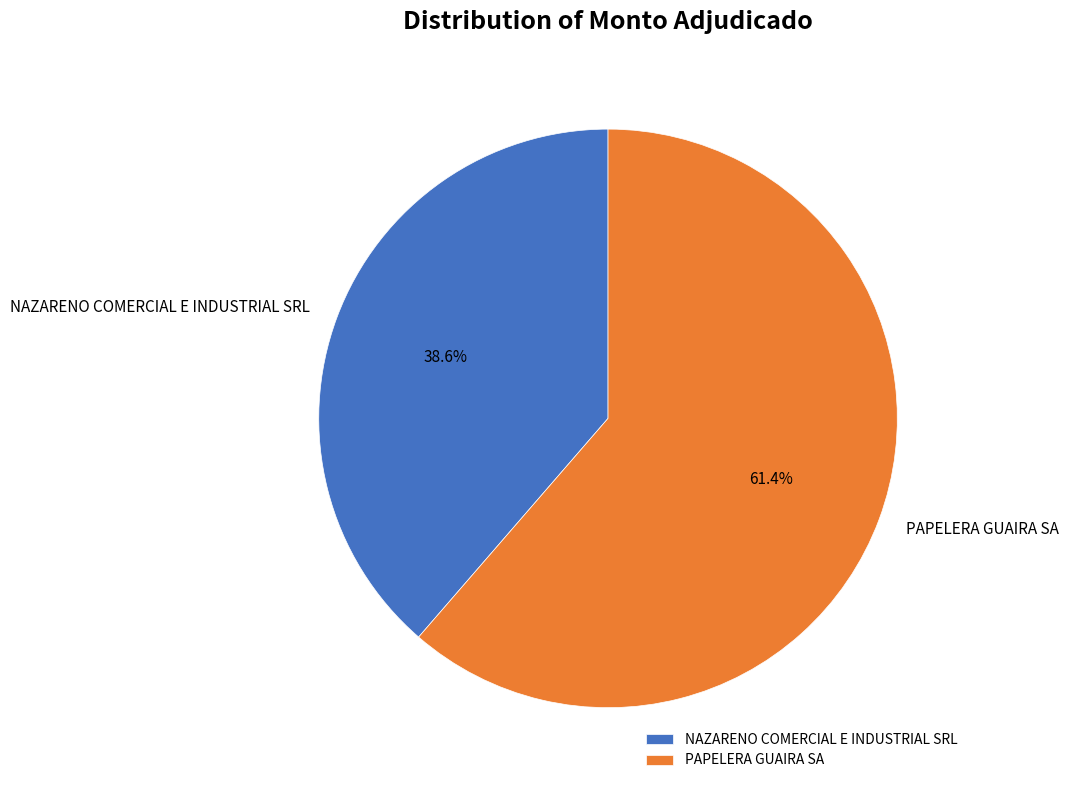

How many segments does this pie chart have?

2